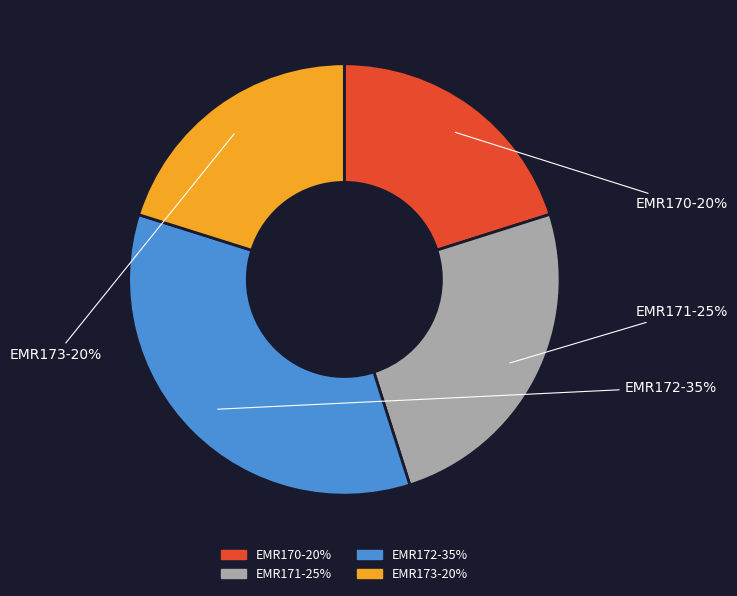

How many segments does this pie chart have?

4